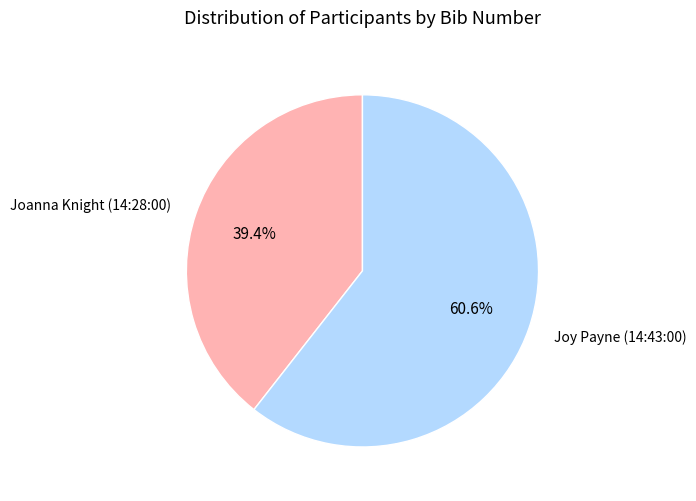

Is it true that Joanna Knight (14:28:00) is 52% of the pie?

False